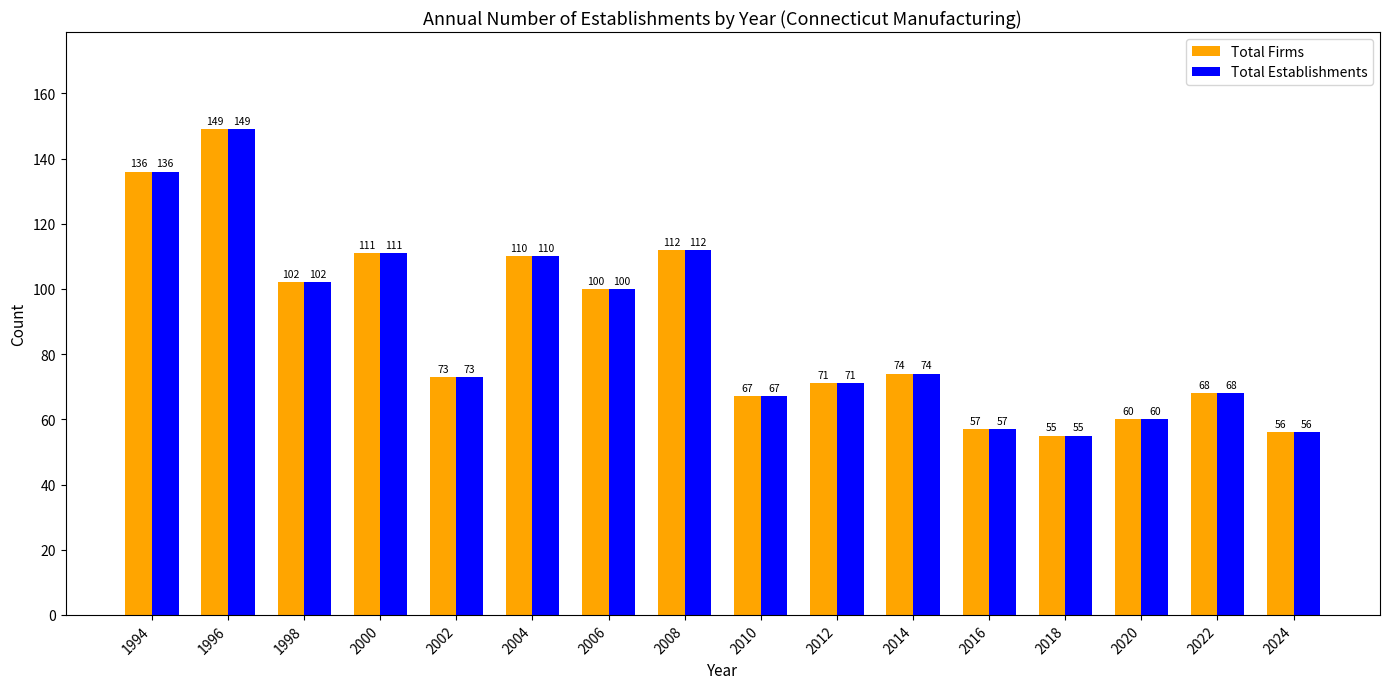

How many bars are there in each group?

2